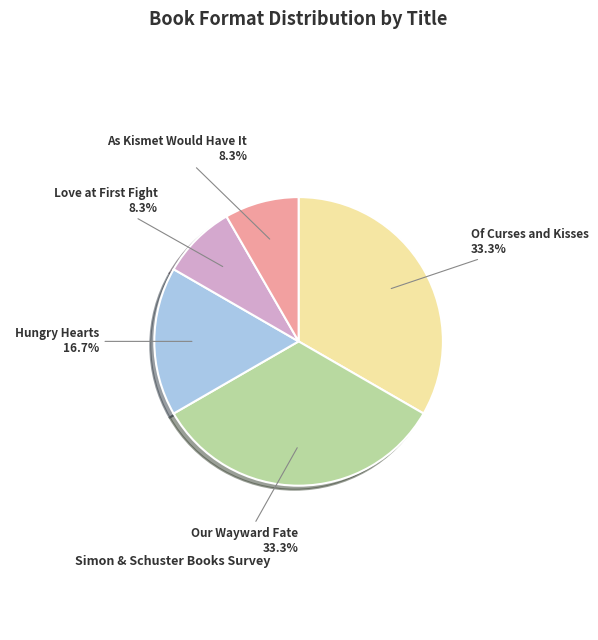

How many slices are in this pie chart?

5